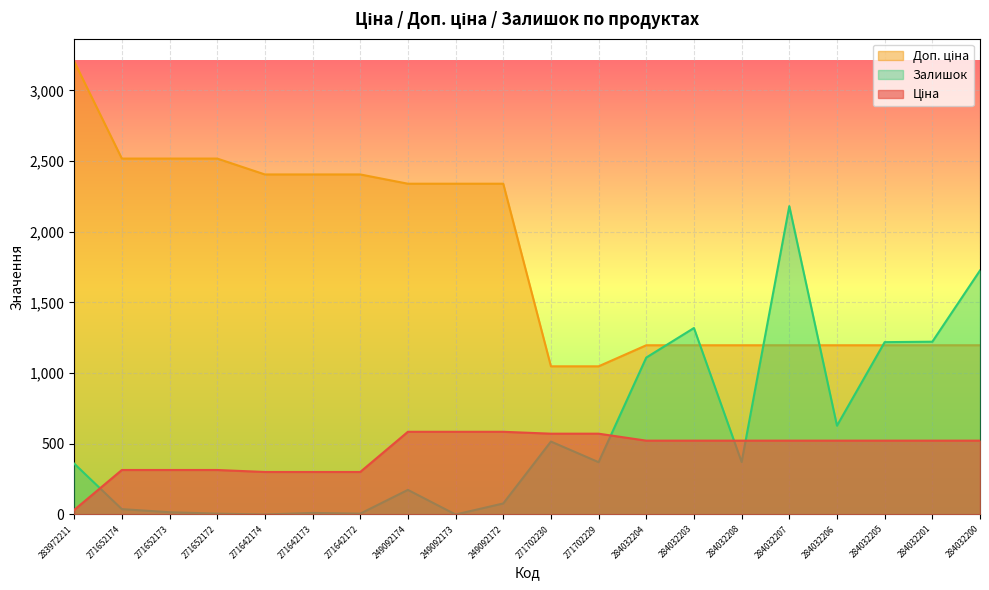

Does the chart display data point markers on the line(s)?

No